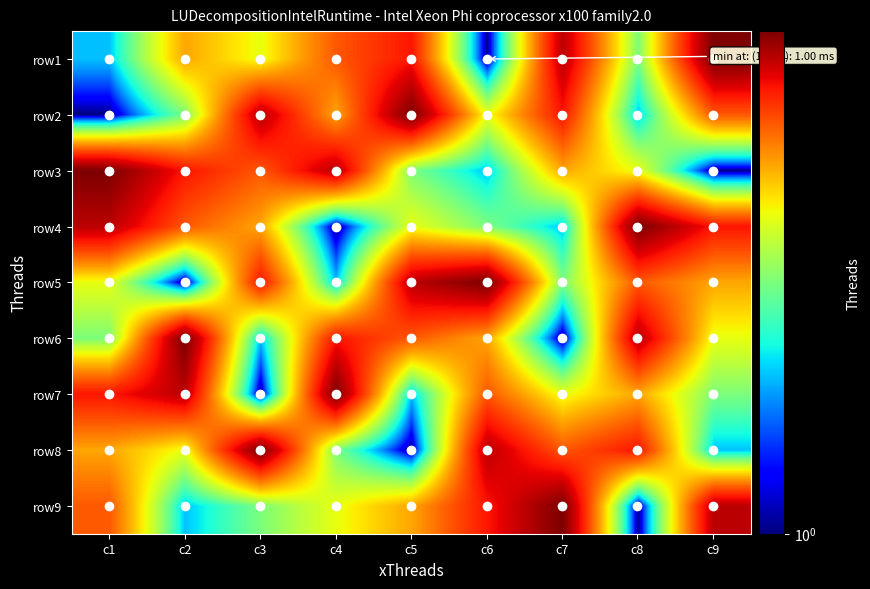

Reading left to right, list all the values displayed in this chart.

row1: c1=2	c2=5	c3=4	c4=6	c5=7	c6=1	c7=8	c8=3	c9=9
row2: c1=1	c2=3	c3=8	c4=5	c5=9	c6=4	c7=7	c8=2	c9=6
row3: c1=9	c2=7	c3=6	c4=8	c5=3	c6=2	c7=5	c8=4	c9=1
row4: c1=8	c2=6	c3=5	c4=1	c5=4	c6=3	c7=2	c8=9	c9=7
row5: c1=4	c2=1	c3=7	c4=2	c5=8	c6=9	c7=3	c8=6	c9=5
row6: c1=3	c2=9	c3=2	c4=7	c5=6	c6=5	c7=1	c8=8	c9=4
row7: c1=7	c2=8	c3=1	c4=9	c5=2	c6=6	c7=4	c8=5	c9=3
row8: c1=5	c2=4	c3=9	c4=3	c5=1	c6=8	c7=6	c8=7	c9=2
row9: c1=6	c2=2	c3=3	c4=4	c5=5	c6=7	c7=9	c8=1	c9=8